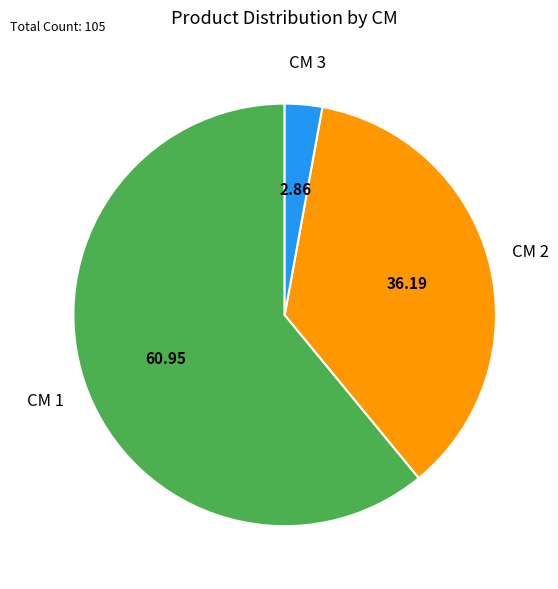

Is there any slice that represents more than half of the pie?

Yes